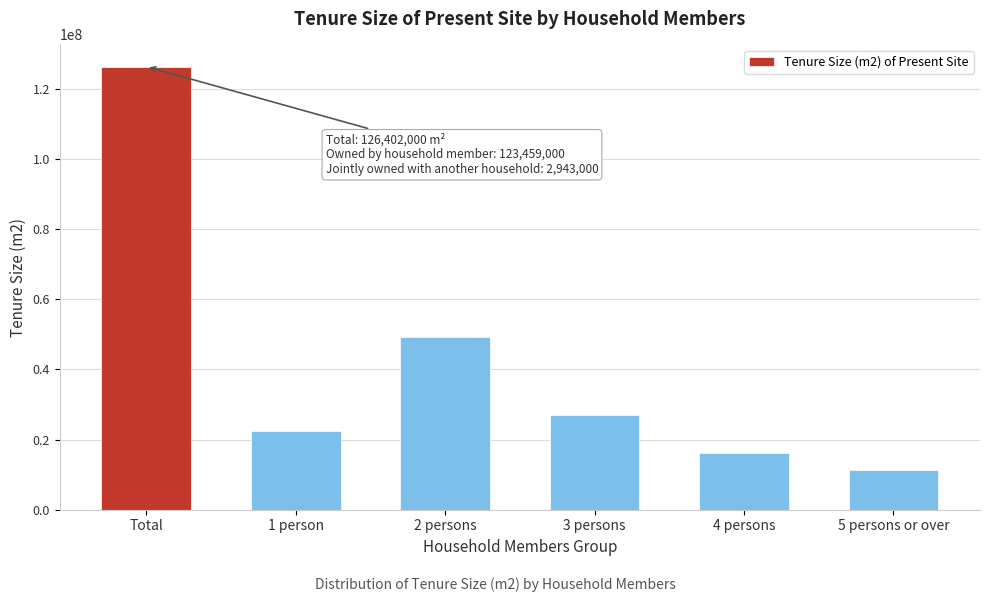

Reading right to left, list all the values displayed in this chart.

5 persons or over=11251000	4 persons=16251000	3 persons=27078000	2 persons=49402000	1 person=22419000	Total=126402000